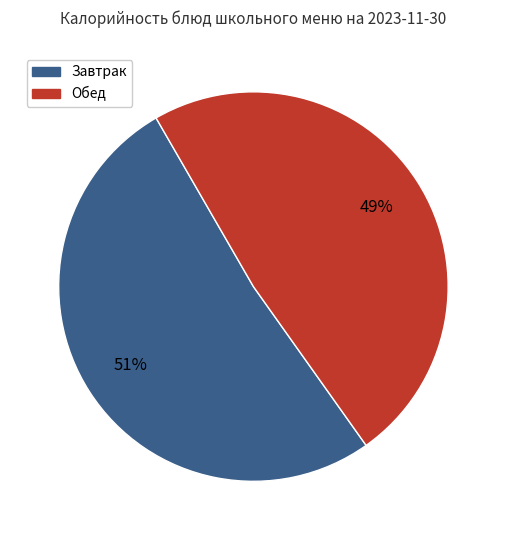

Is there any slice that represents more than half of the pie?

Yes